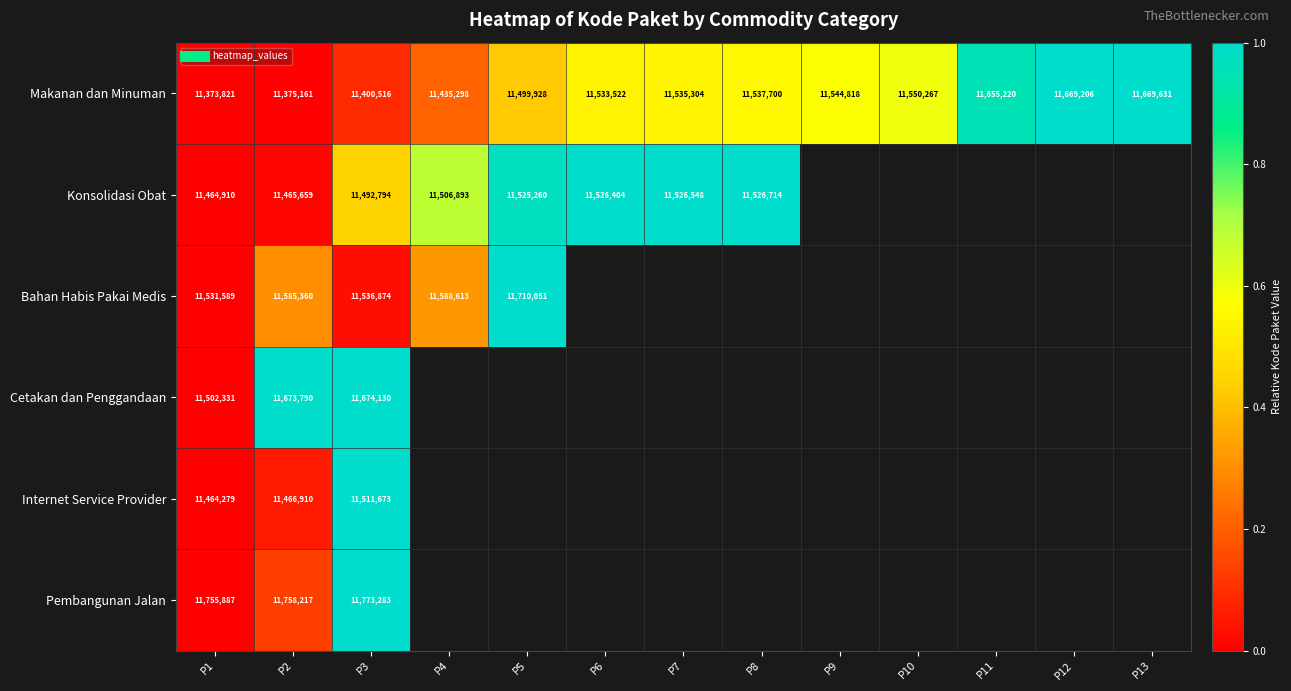

Count the number of data series in this chart.

6